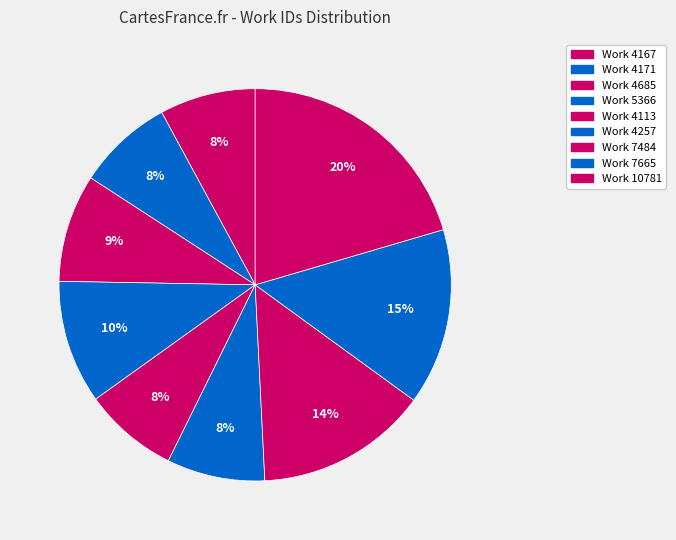

What is the change in value from Work 4257 to Work 10781?

+6524